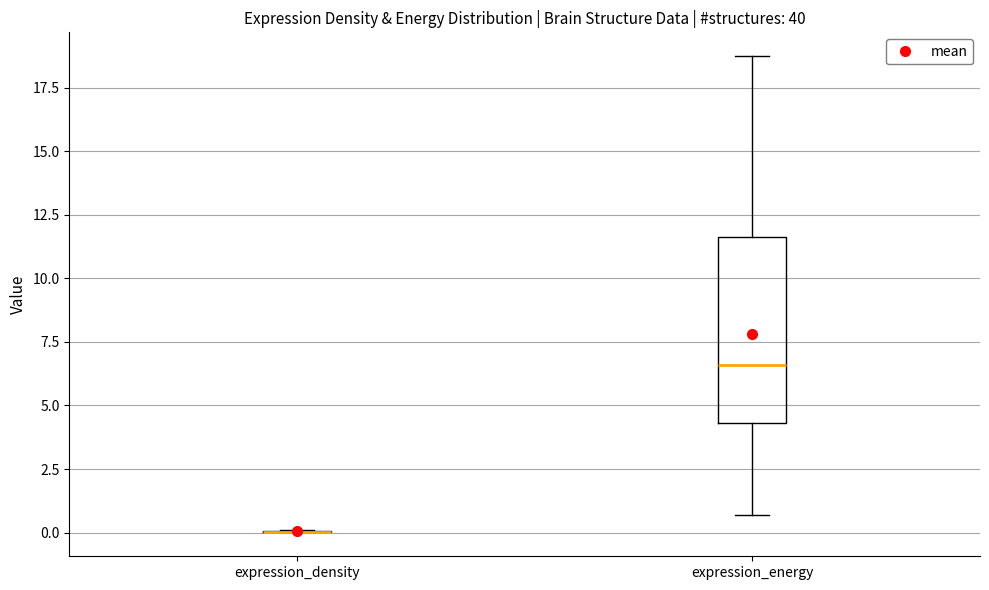

Reading left to right, transcribe this box plot: for each box, give where its median line is, the range the box spans, and where its two whiskers end, as read against the y-axis. The values are not printed on the chart, so give them approximately, as read against the axis.

expression_density: box collapsed to a line at 0.0, whiskers 0.0 to 0.0
expression_energy: median 6.5, box 4.5 to 11.5, whiskers 0.5 to 18.5